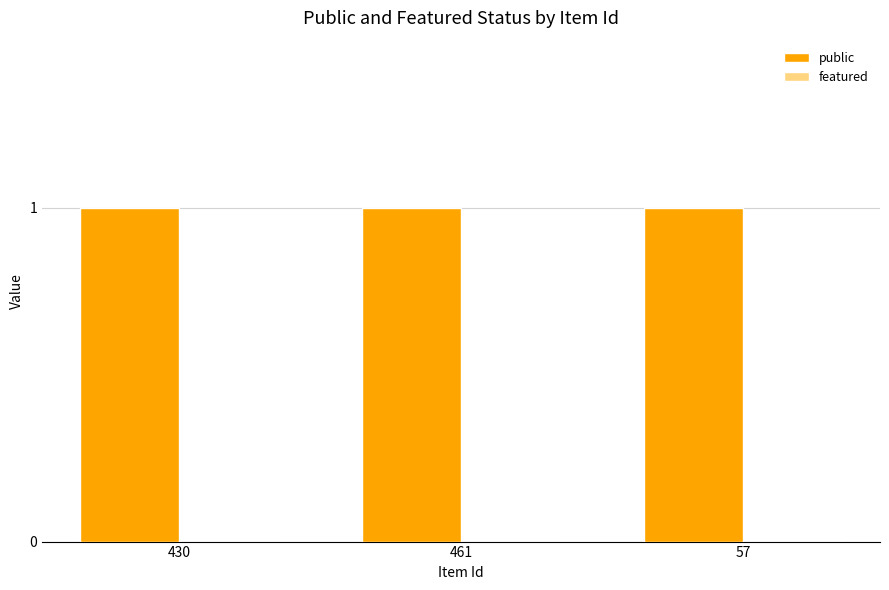

Reading left to right, transcribe all the data shown in this chart.

public: 1	1	1
featured: 0	0	0